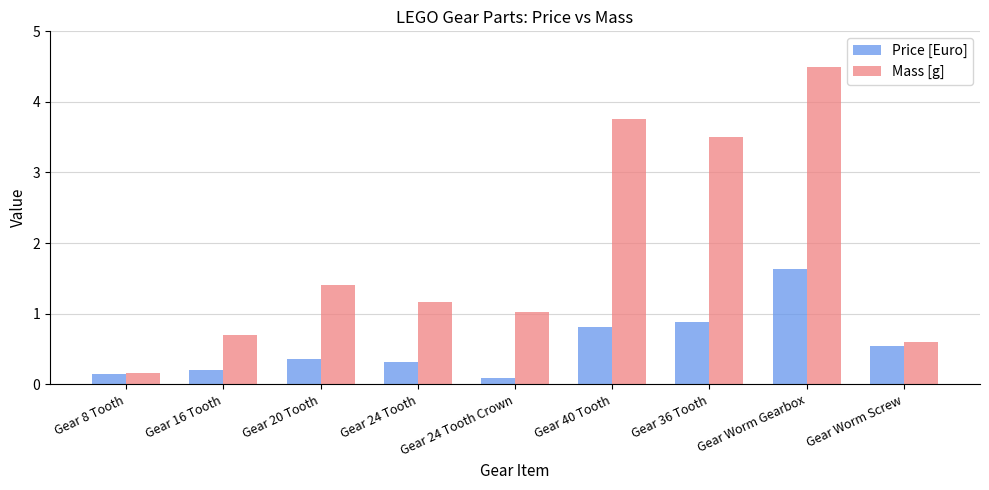

Which series has the widest spread of values?

Mass [g]